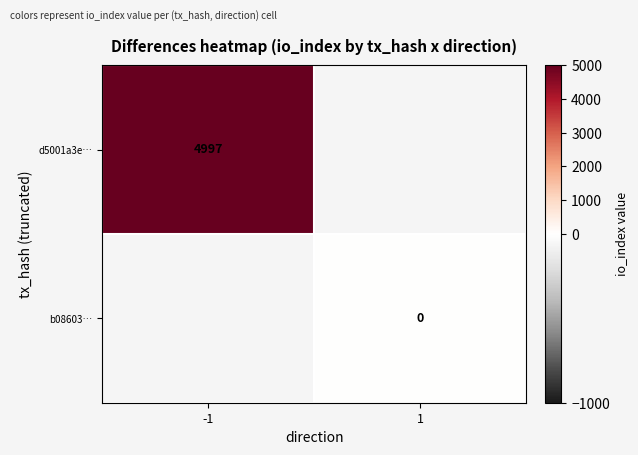

True or false: d5001a3e… has a value of 4997 at -1.

True